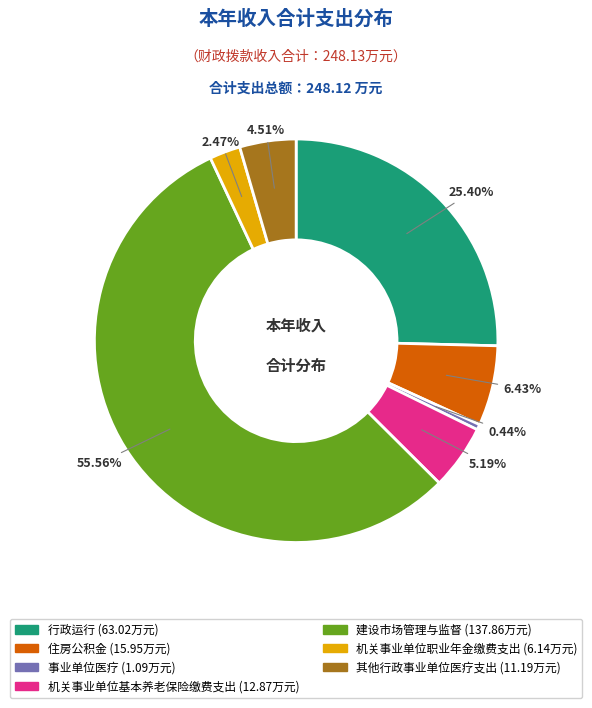

Which slice represents more than half of the pie?

建设市场管理与监督